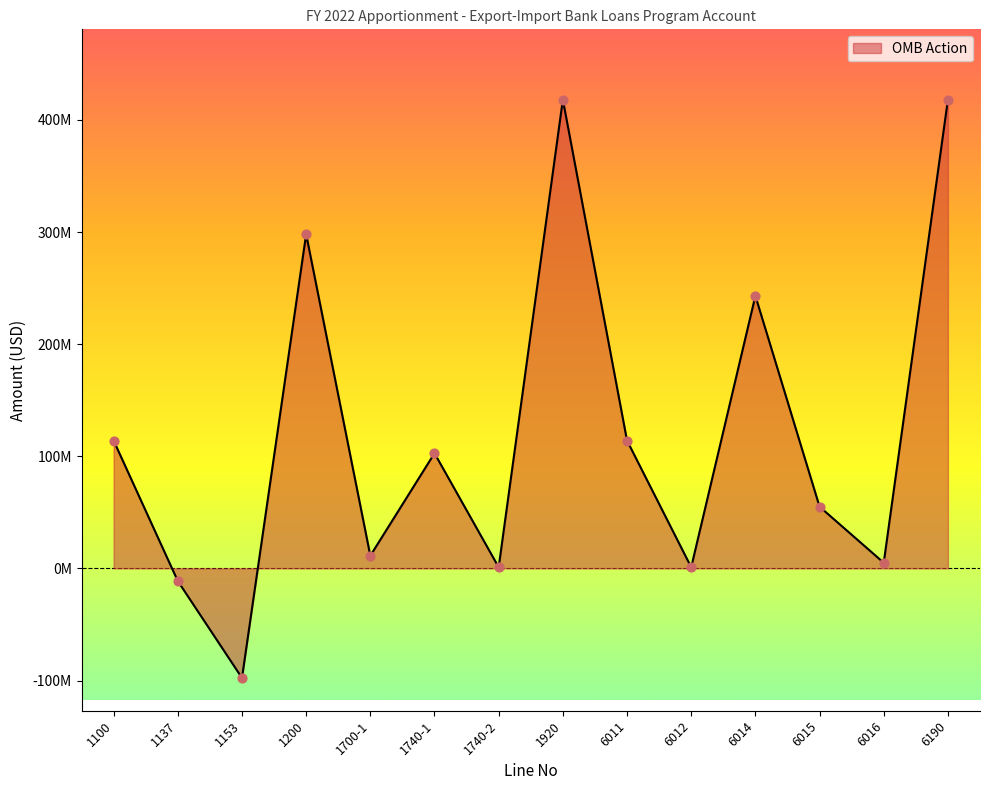

What is the change in value from 1153 to 1740-1?

+200387712